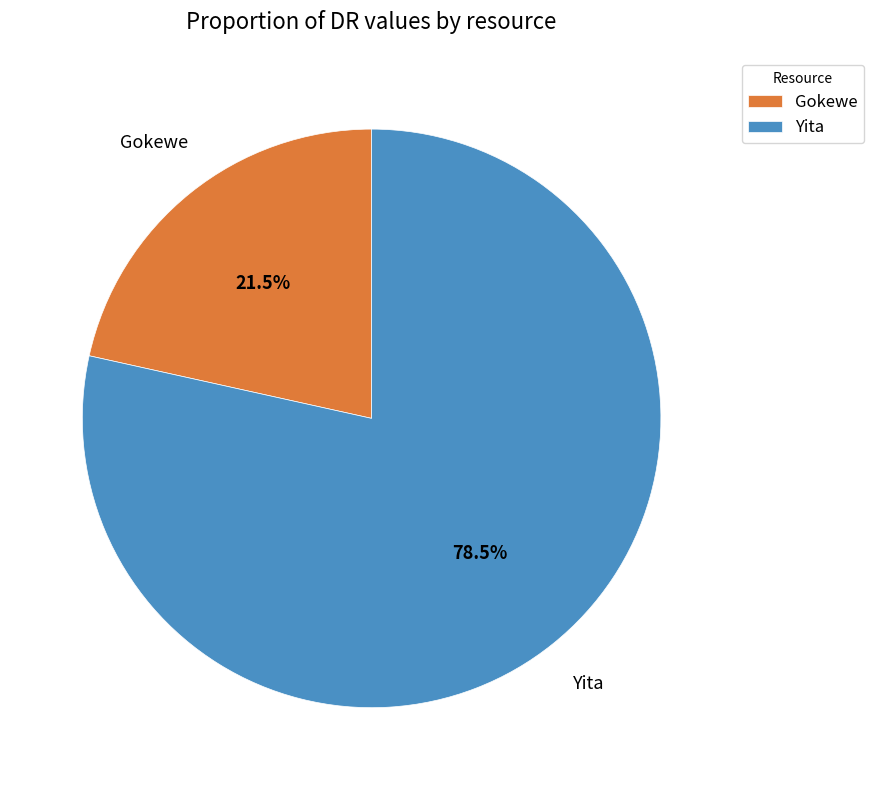

What portion of the pie excludes Gokewe?

78.5%